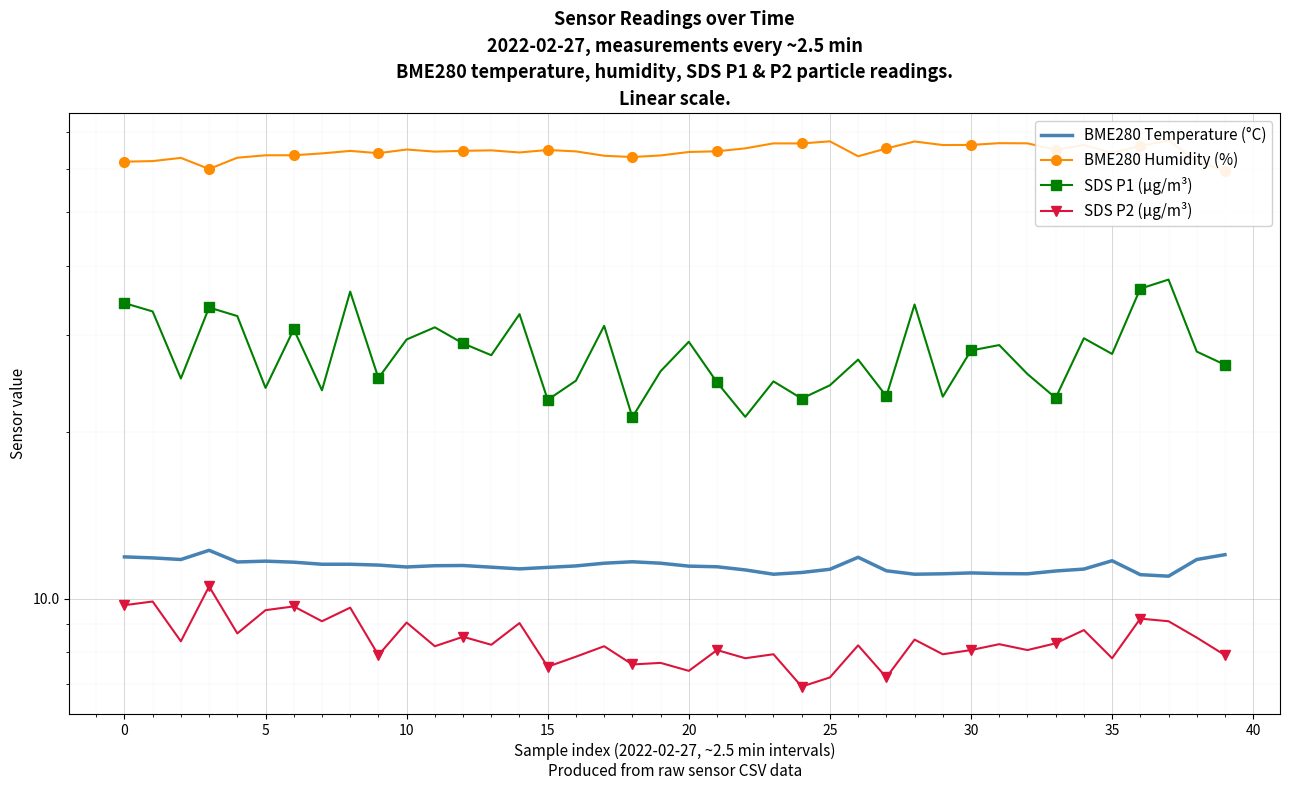

What is the difference between the maximum and minimum values in the SDS P2 (µg/m³) series?

3.6